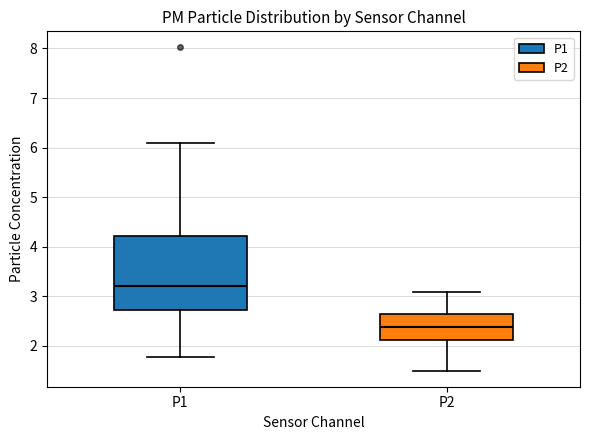

Where is the lower edge of the box for P2 on the y-axis? The values are not printed on the chart, so give them approximately, as read against the axis.

2.1